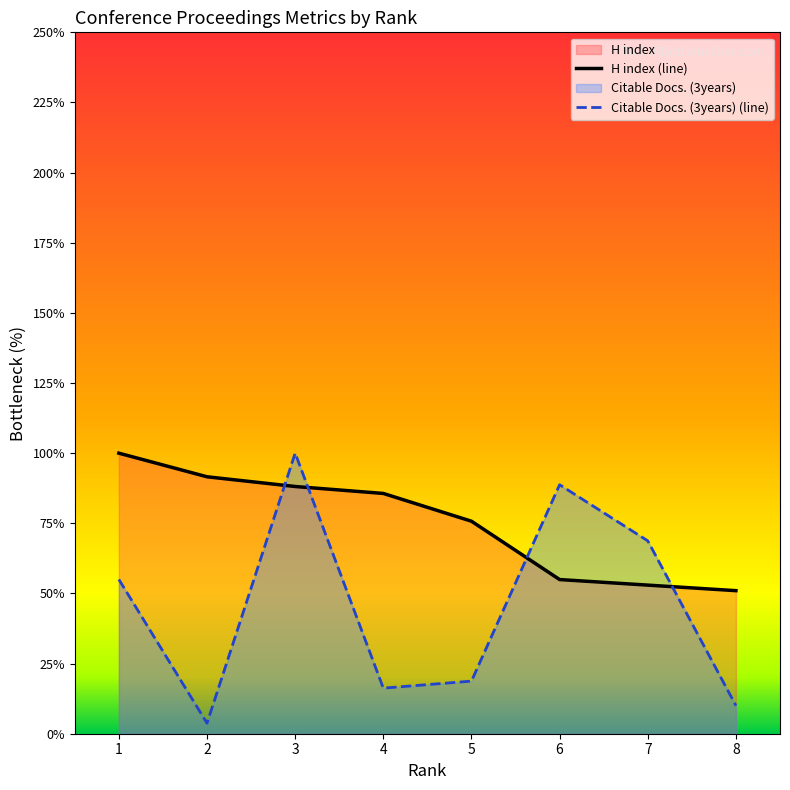

Does the chart display data point markers on the line(s)?

No